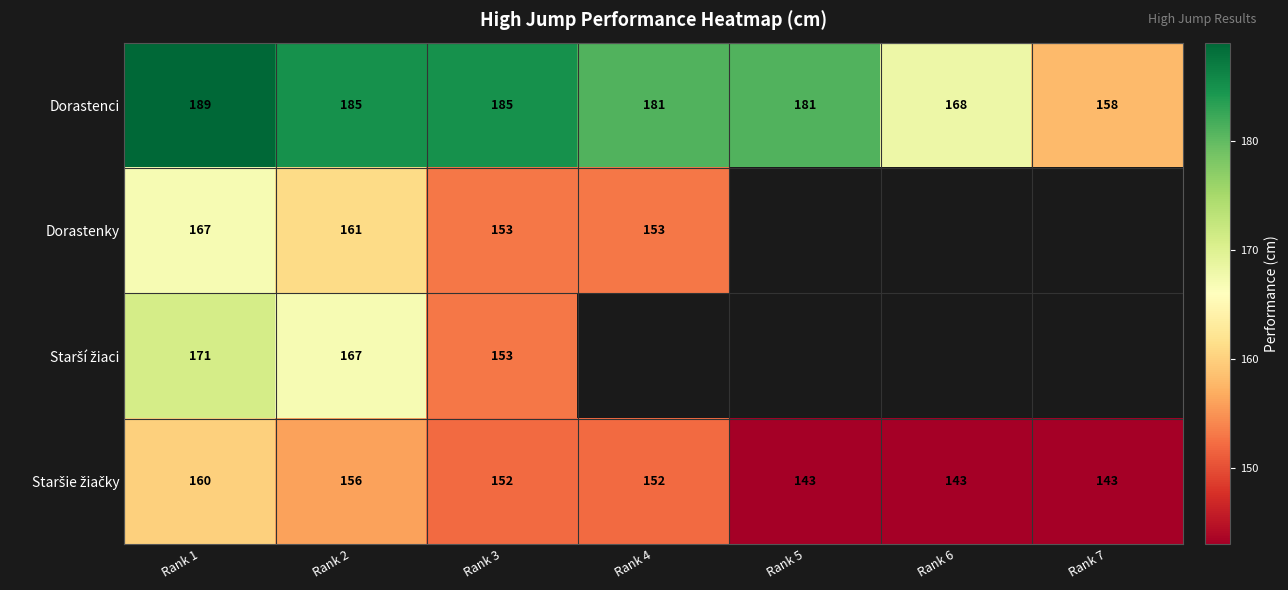

What is the difference between the highest and lowest values at Rank 3?

33